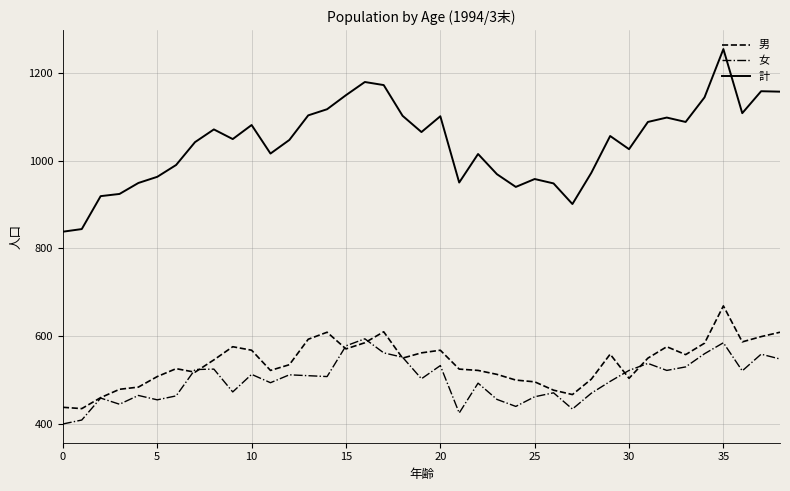

What are all the series names shown in the legend?

男, 女, 計